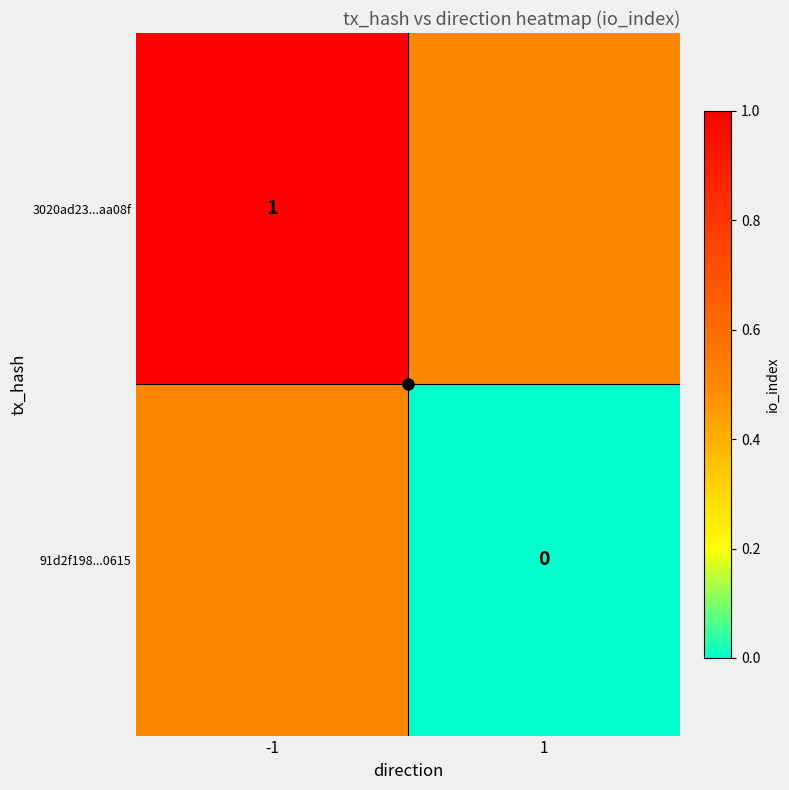

Which has a higher value, 1 or -1?

-1